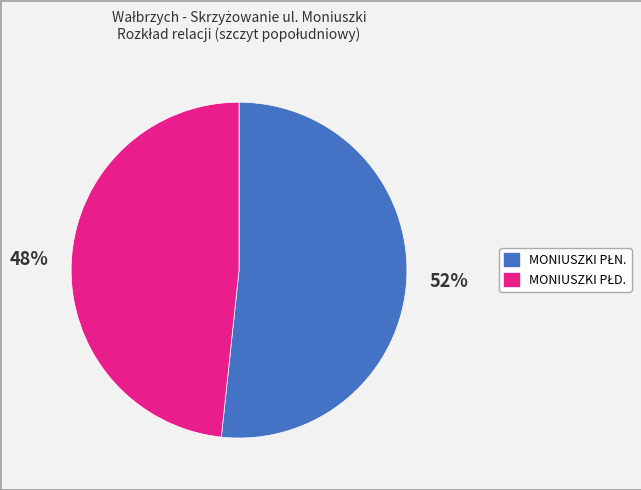

Does any single category account for the majority?

Yes